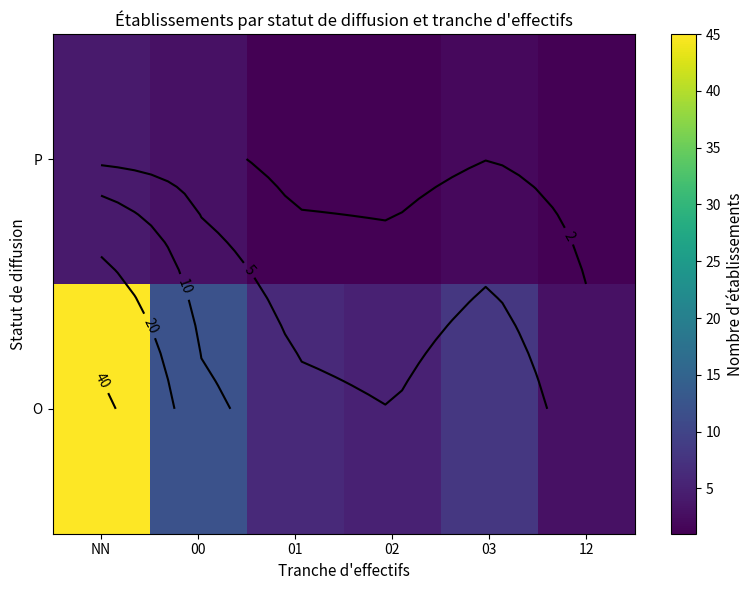

What is the difference between the P values at 12 and 00?

2